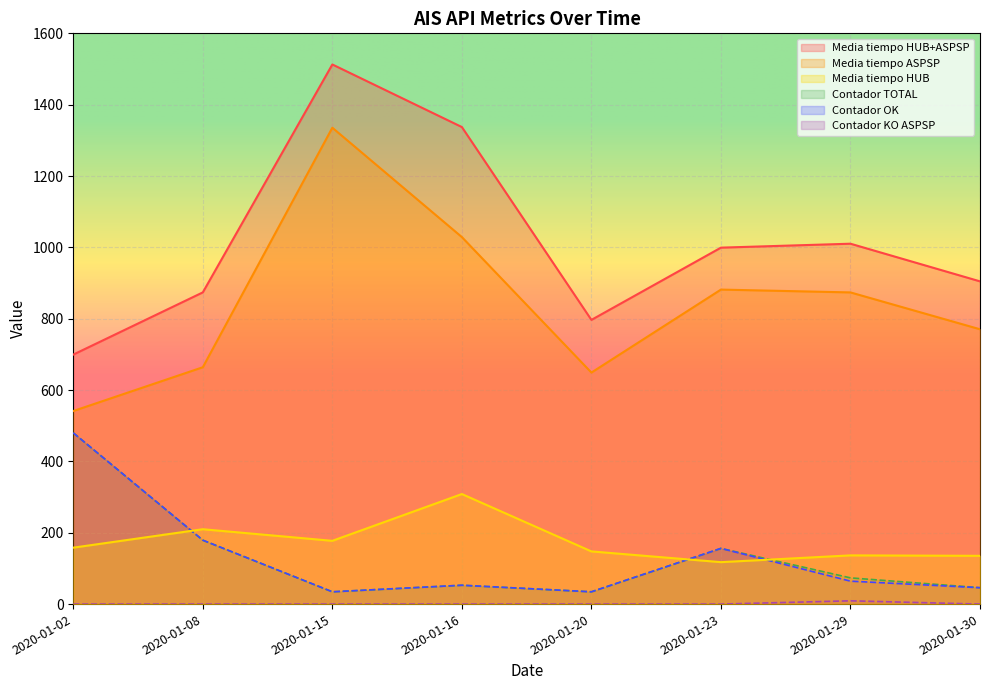

True or false: Media_HUB has a value of 60.9 at 2020-01-15.

False